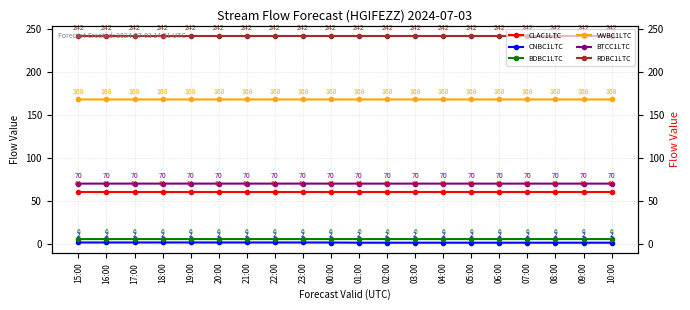

Reading right to left, list all the values displayed in this chart.

CLAC1LTC: 10:00=60.8	09:00=60.8	08:00=60.8	07:00=60.8	06:00=60.8	05:00=60.8	04:00=60.8	03:00=60.8	02:00=60.8	01:00=60.8	00:00=60.8	23:00=60.8	22:00=60.8	21:00=60.8	20:00=60.8	19:00=60.8	18:00=60.8	17:00=60.8	16:00=60.8	15:00=60.8
CNBC1LTC: 10:00=1.8	09:00=1.8	08:00=1.8	07:00=1.8	06:00=1.8	05:00=1.8	04:00=1.8	03:00=1.8	02:00=1.8	01:00=1.8	00:00=2.0	23:00=2.0	22:00=2.0	21:00=2.0	20:00=2.0	19:00=2.0	18:00=2.0	17:00=2.0	16:00=2.0	15:00=2.0
BDBC1LTC: 10:00=6.0	09:00=6.0	08:00=6.0	07:00=6.0	06:00=6.0	05:00=6.0	04:00=6.0	03:00=6.0	02:00=6.0	01:00=6.0	00:00=6.0	23:00=6.0	22:00=6.0	21:00=6.0	20:00=6.0	19:00=6.0	18:00=6.0	17:00=6.0	16:00=6.0	15:00=6.0
VWBC1LTC: 10:00=168.3	09:00=168.3	08:00=168.3	07:00=168.3	06:00=168.3	05:00=168.3	04:00=168.3	03:00=168.3	02:00=168.3	01:00=168.3	00:00=168.3	23:00=168.3	22:00=168.3	21:00=168.3	20:00=168.3	19:00=168.3	18:00=168.3	17:00=168.3	16:00=168.3	15:00=168.3
BTCC1LTC: 10:00=70.4	09:00=70.4	08:00=70.4	07:00=70.4	06:00=70.4	05:00=70.4	04:00=70.4	03:00=70.4	02:00=70.4	01:00=70.4	00:00=70.4	23:00=70.4	22:00=70.4	21:00=70.4	20:00=70.4	19:00=70.4	18:00=70.4	17:00=70.4	16:00=70.4	15:00=70.4
RDBC1LTC: 10:00=242.2	09:00=242.2	08:00=242.2	07:00=242.2	06:00=242.2	05:00=242.2	04:00=242.2	03:00=242.2	02:00=242.2	01:00=242.2	00:00=242.2	23:00=242.2	22:00=242.2	21:00=242.2	20:00=242.2	19:00=242.2	18:00=242.2	17:00=242.2	16:00=242.2	15:00=242.2